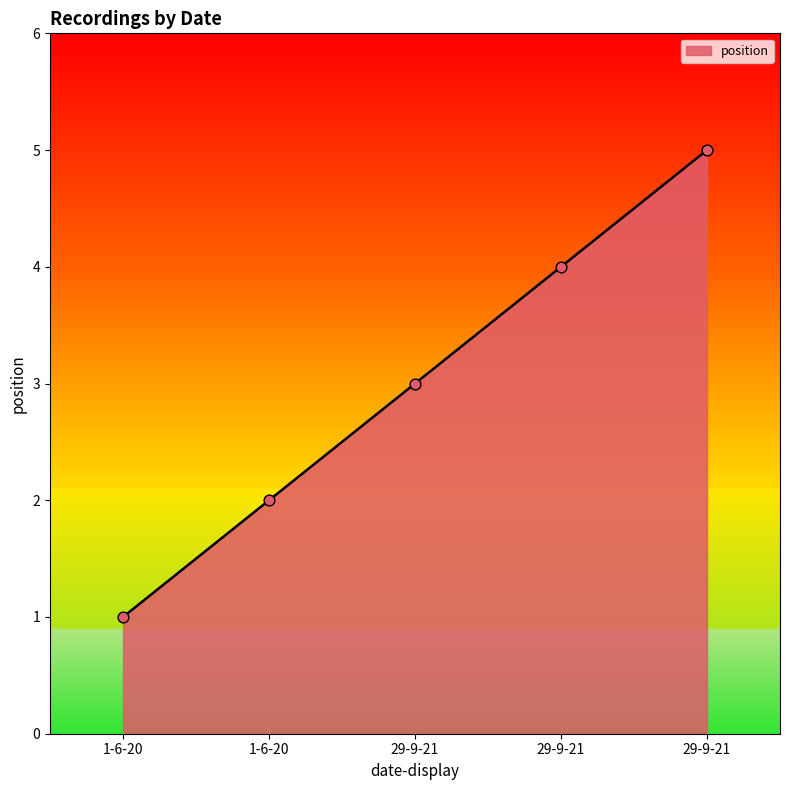

What is the ratio of the value at 29-9-21 to the value at 29-9-21?

1.3